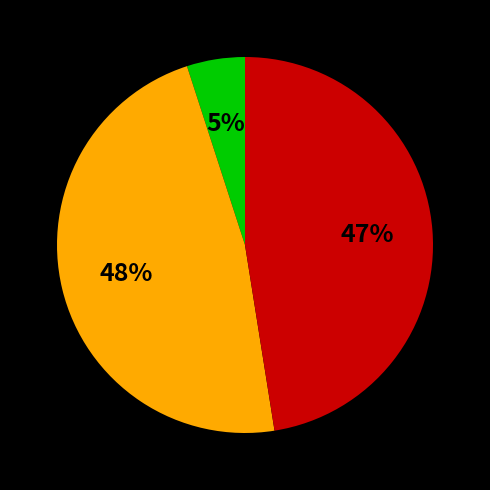

To the nearest percent, what is the difference between the largest and smallest slice percentages?

43%